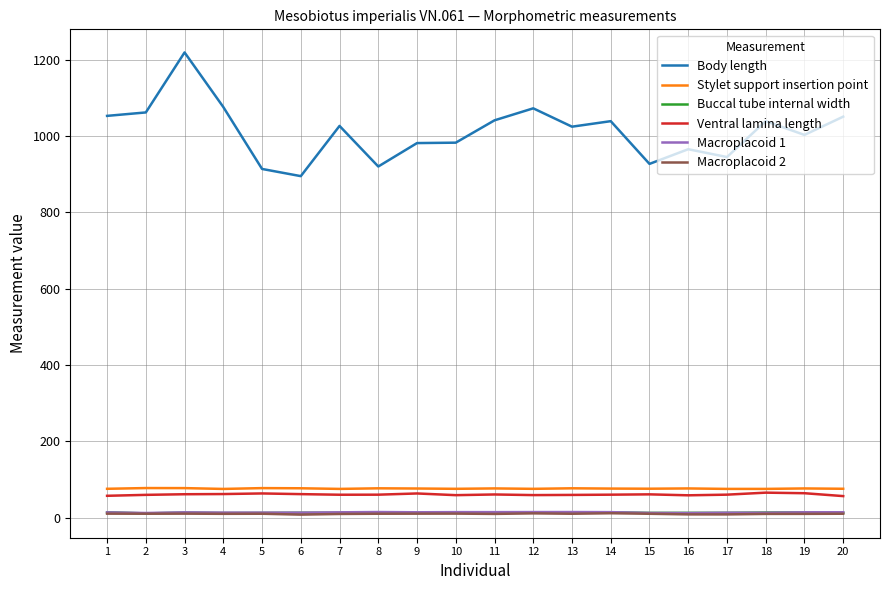

Which series has the largest total across all categories?

Body length